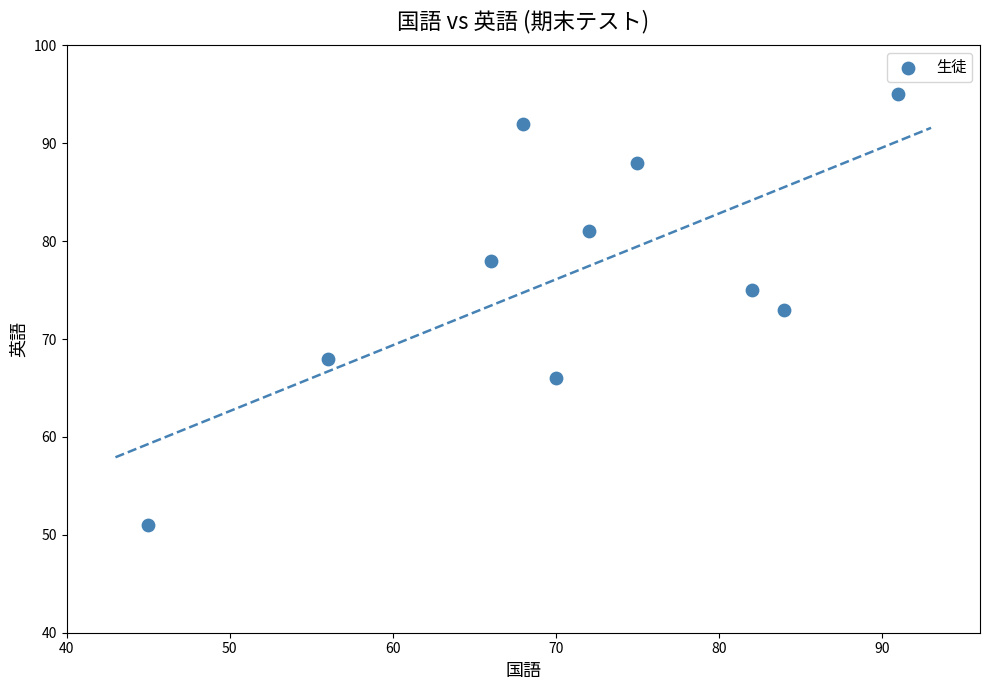

What is the range of Y values (max minus min)?

44